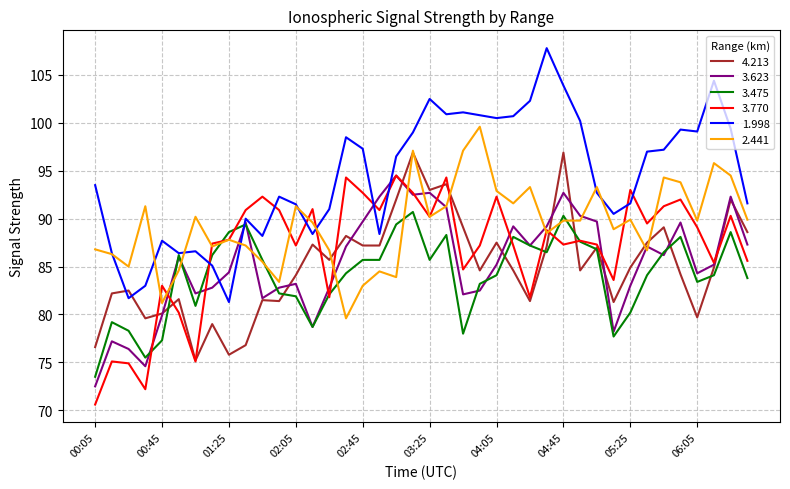

How many intersections are there between 1.998 and 2.441?

8